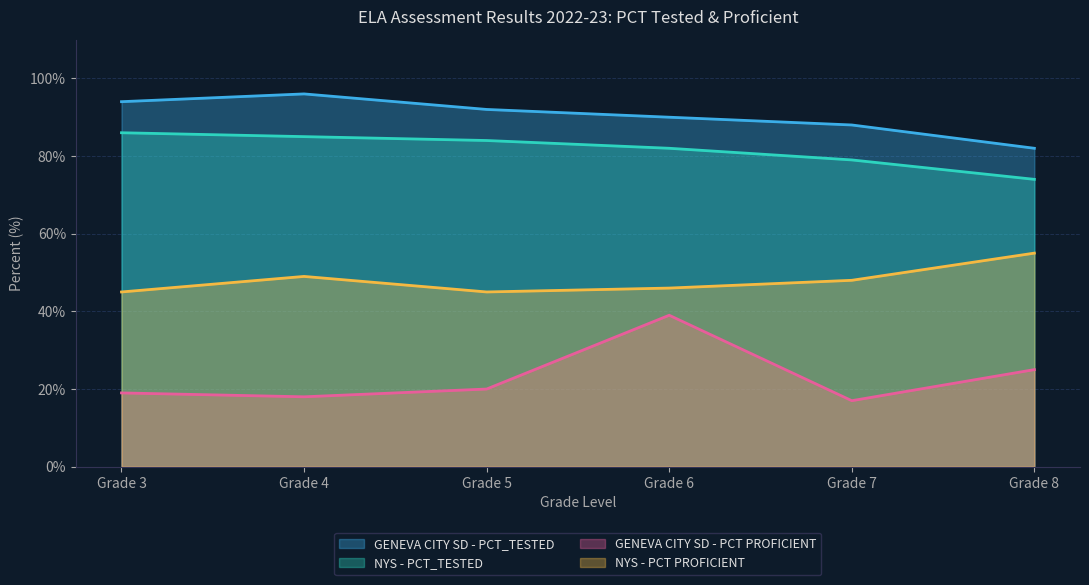

What is the difference between the maximum and second lowest values in the NYS - PCT_TESTED series?

7